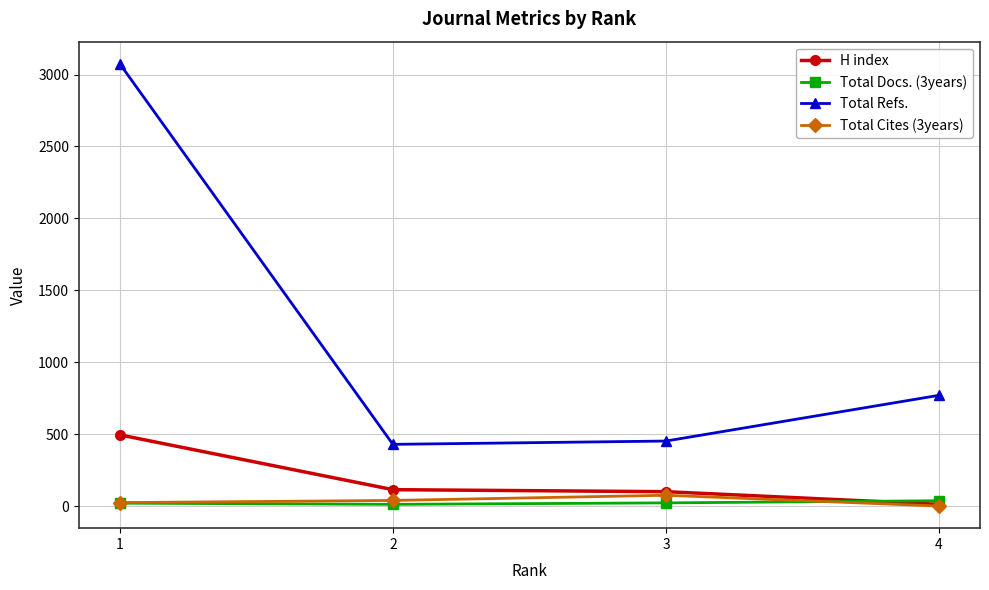

Which category has the highest value in the Total Refs. series?

1